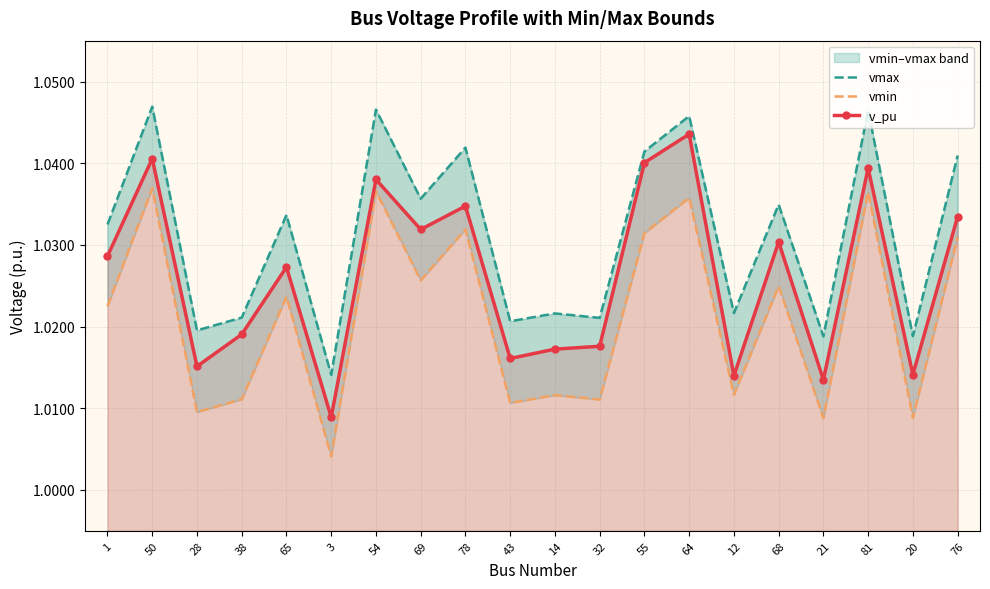

Reading right to left, list all the values displayed in this chart.

vmax: 76=1.0	20=1.0	81=1.0	21=1.0	68=1.0	12=1.0	64=1.0	55=1.0	32=1.0	14=1.0	43=1.0	78=1.0	69=1.0	54=1.0	3=1.0	65=1.0	38=1.0	28=1.0	50=1.0	1=1.0
vmin: 76=1.0	20=1.0	81=1.0	21=1.0	68=1.0	12=1.0	64=1.0	55=1.0	32=1.0	14=1.0	43=1.0	78=1.0	69=1.0	54=1.0	3=1.0	65=1.0	38=1.0	28=1.0	50=1.0	1=1.0
v_pu: 76=1.0	20=1.0	81=1.0	21=1.0	68=1.0	12=1.0	64=1.0	55=1.0	32=1.0	14=1.0	43=1.0	78=1.0	69=1.0	54=1.0	3=1.0	65=1.0	38=1.0	28=1.0	50=1.0	1=1.0